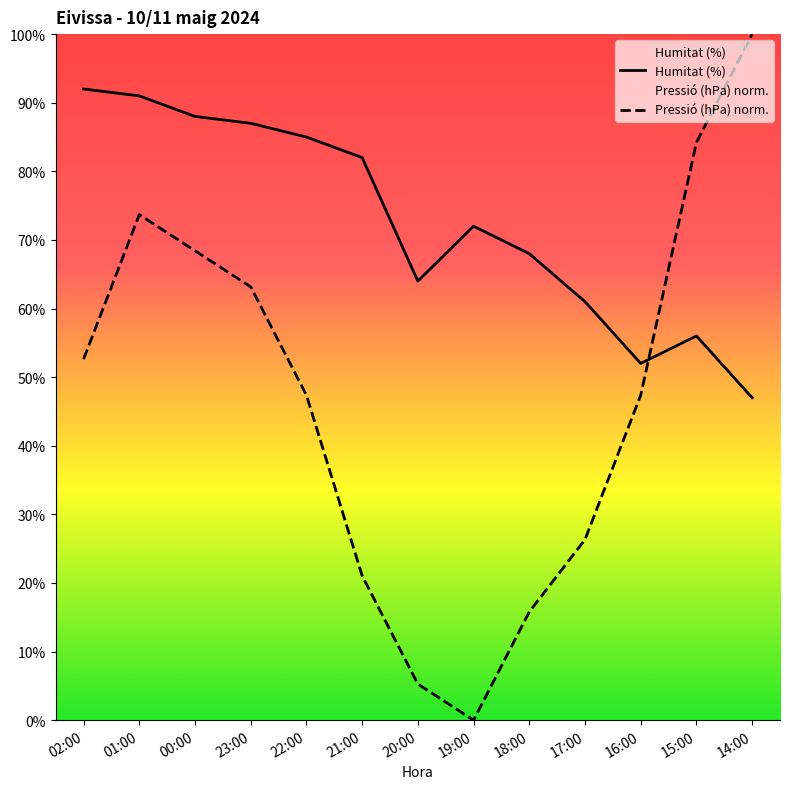

How many values in the Humitat (%) series exceed 72?

6